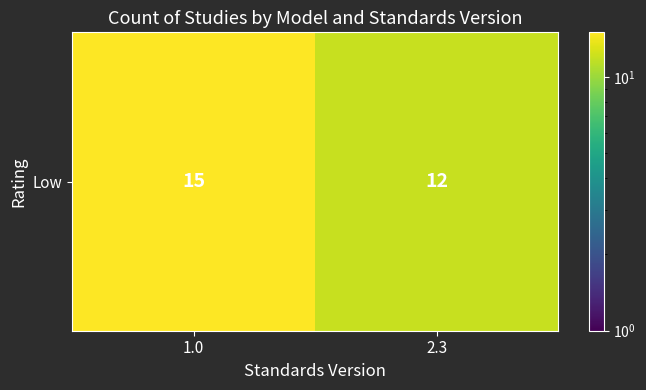

The chart shows a value of 6 at 1.0. True or false?

False